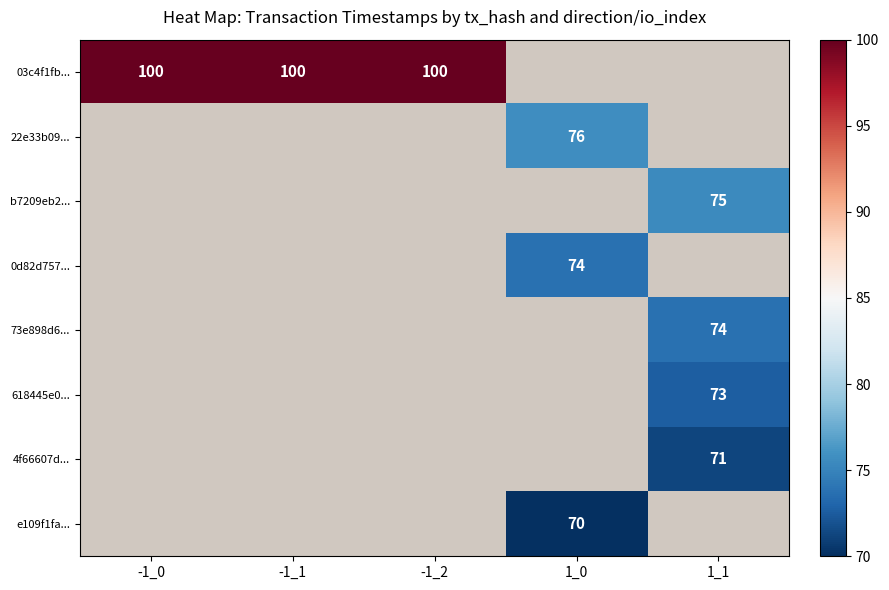

True or false: 4f66607d... has a value of 42 at 1_1.

False